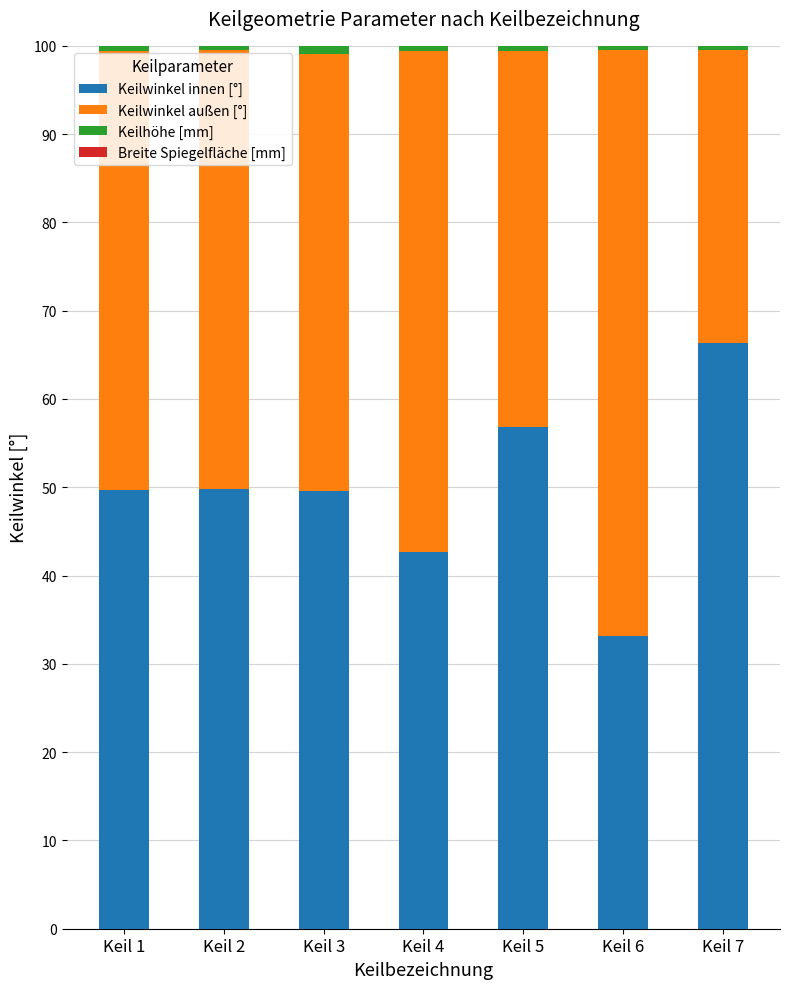

What is the highest value of the Keilwinkel innen [°] series?

66.4